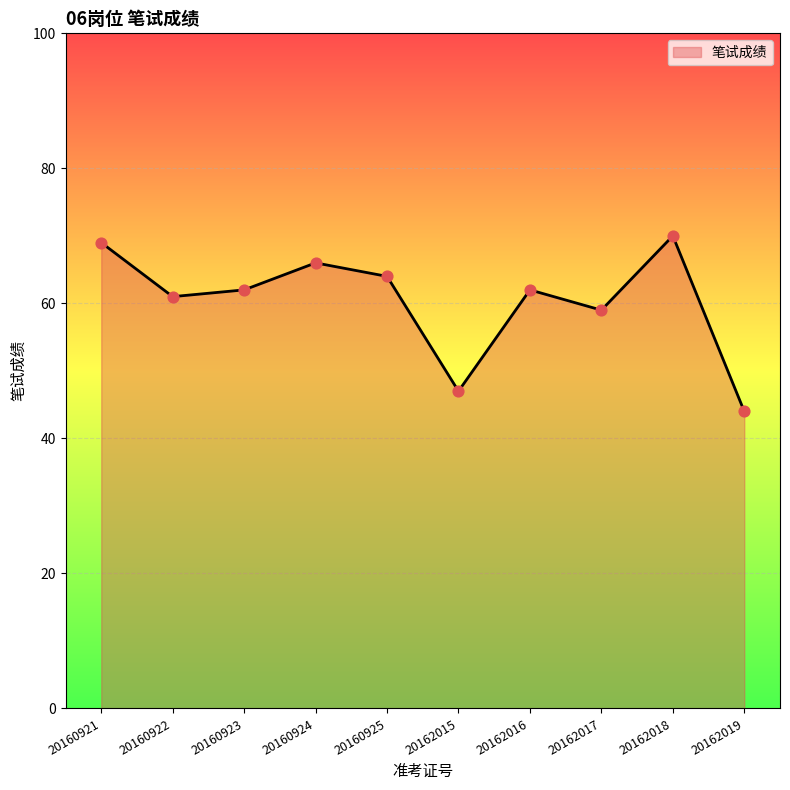

What is the ratio of the value at 20162016 to the value at 20162017?

1.1